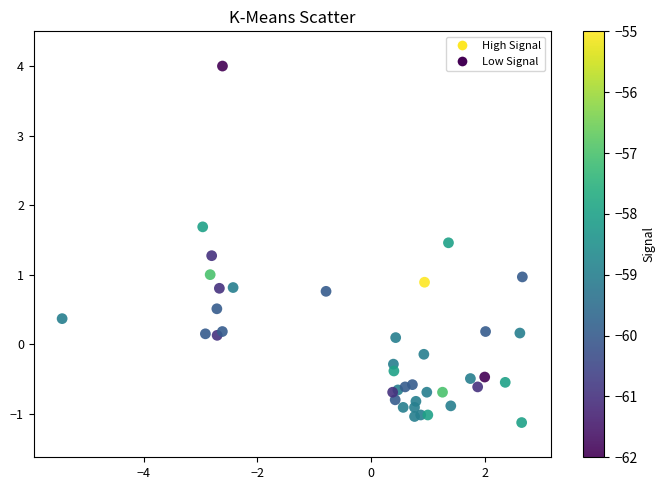

What is the range of X values (max minus min)?

8.1